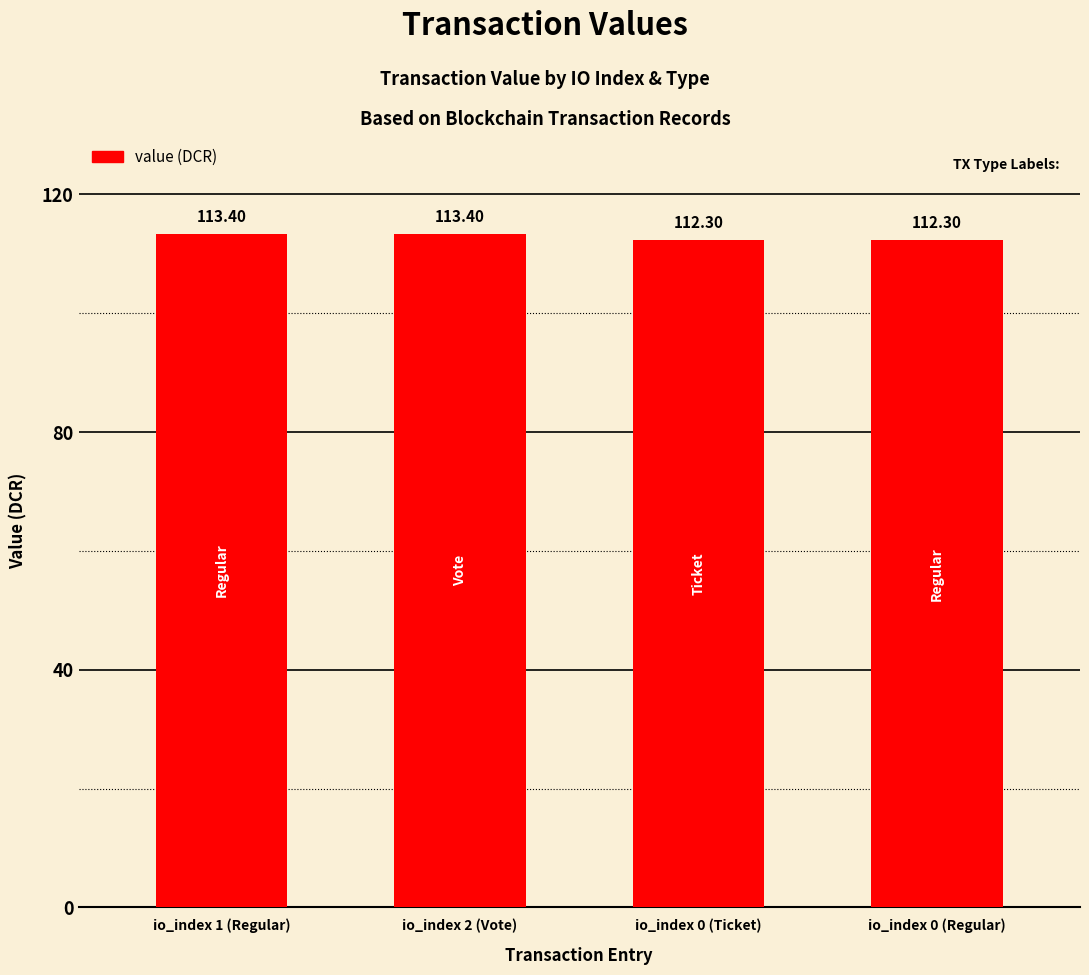

True or false: the data shows 168.3 at io_index 0 (Regular).

False